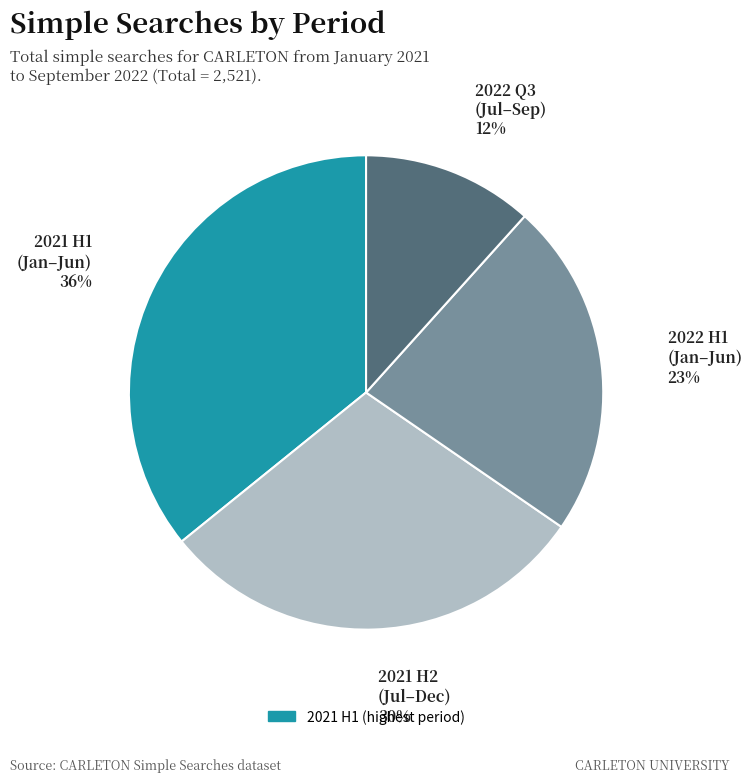

To the nearest percent, what is the difference between the largest and smallest slice percentages?

24%